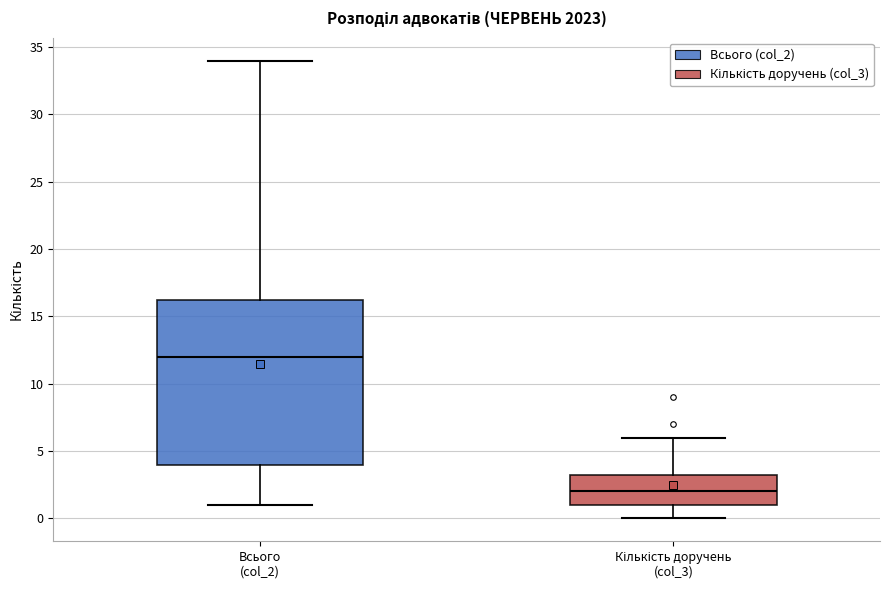

Reading left to right, read every box against the y-axis: the position of its median line, the range the box covers, and the ends of its whiskers. The values are not printed on the chart, so give them approximately, as read against the axis.

Всього (col_2): median 12.0, box 4.0 to 16.5, whiskers 1.0 to 34.0
Кількість доручень (col_3): median 2.0, box 1.0 to 3.5, whiskers 0.0 to 6.0